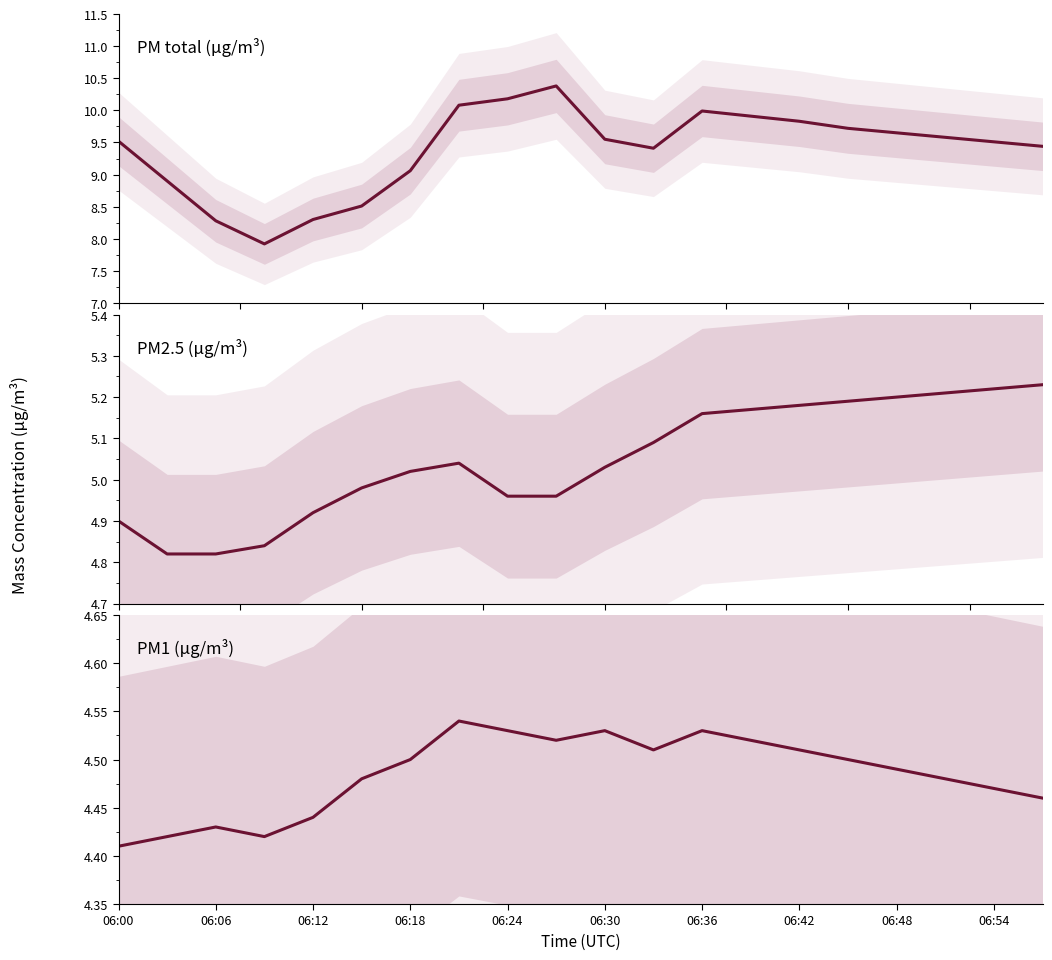

Is it true that X2_M11 (PM2.5) equals 2.3 at 06:54?

False